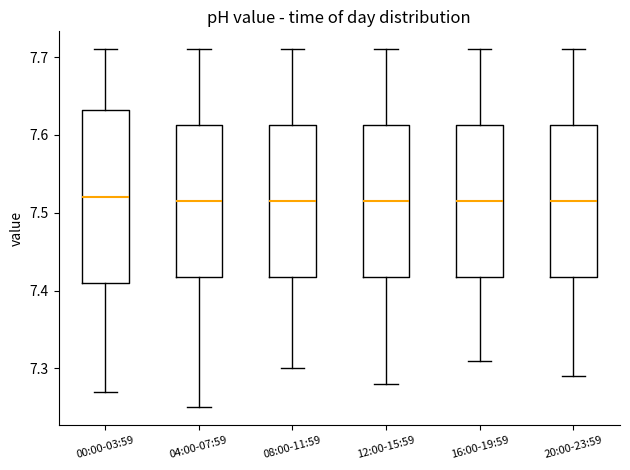

Where does the median line of the box for 04:00-07:59 sit on the y-axis? The values are not printed on the chart, so give them approximately, as read against the axis.

7.52